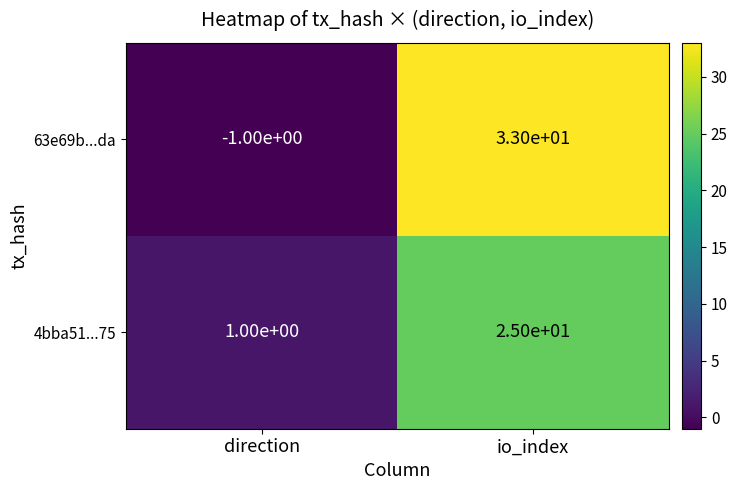

At direction, list the series in order from largest to smallest.

4bba51...75, 63e69b...da